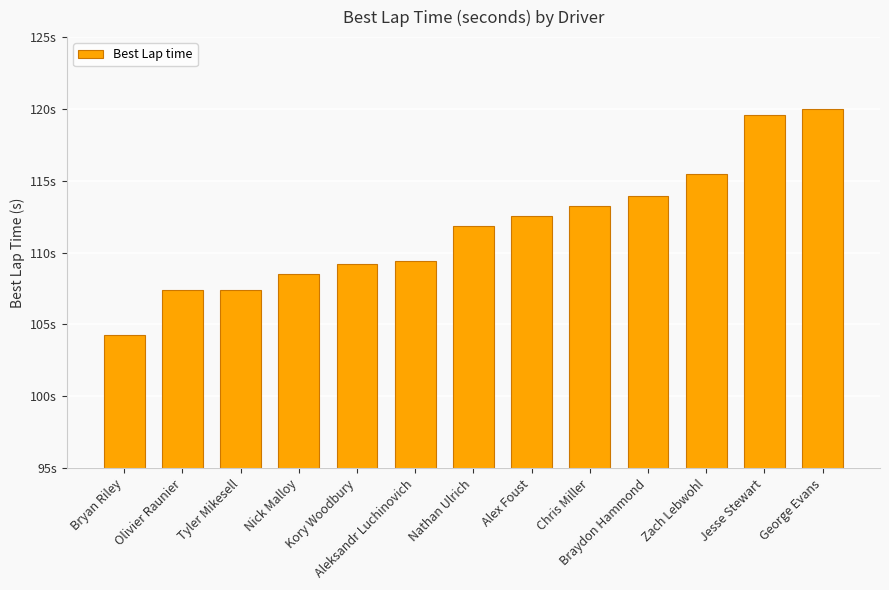

List the labels in order of value, smallest first.

Bryan Riley, Olivier Raunier, Tyler Mikesell, Nick Malloy, Kory Woodbury, Aleksandr Luchinovich, Nathan Ulrich, Alex Foust, Chris Miller, Braydon Hammond, Zach Lebwohl, Jesse Stewart, George Evans